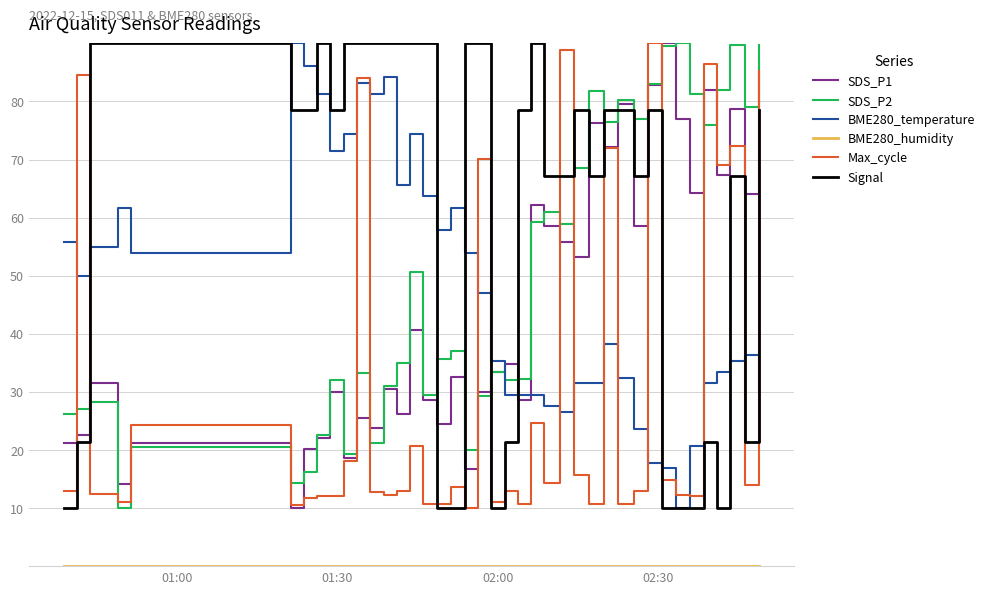

True or false: Max_cycle has more than 0 points higher than both neighbors.

True